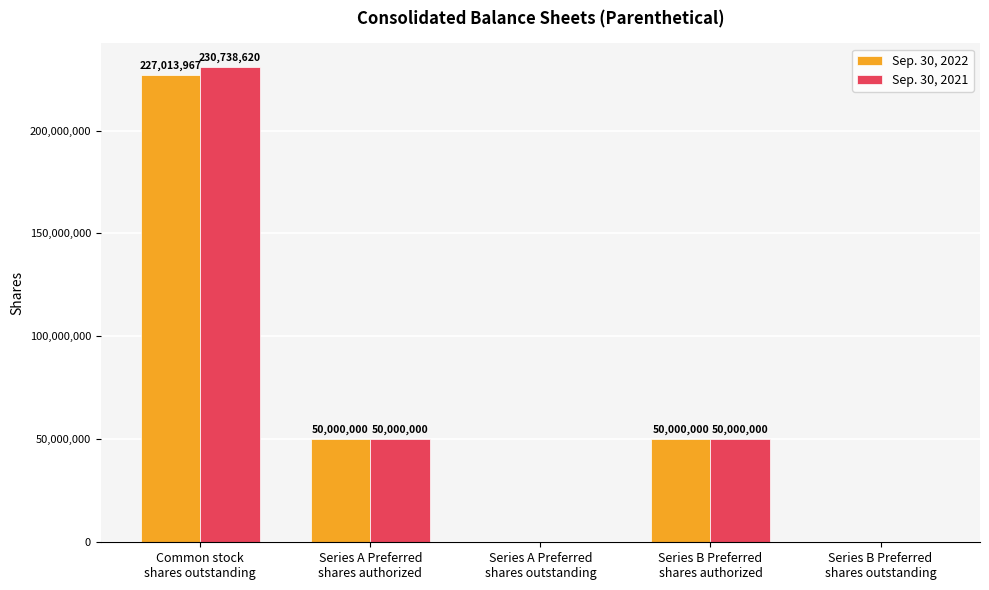

Is it true that Sep. 30, 2022 equals 92227537 at Series A Preferred
shares outstanding?

False